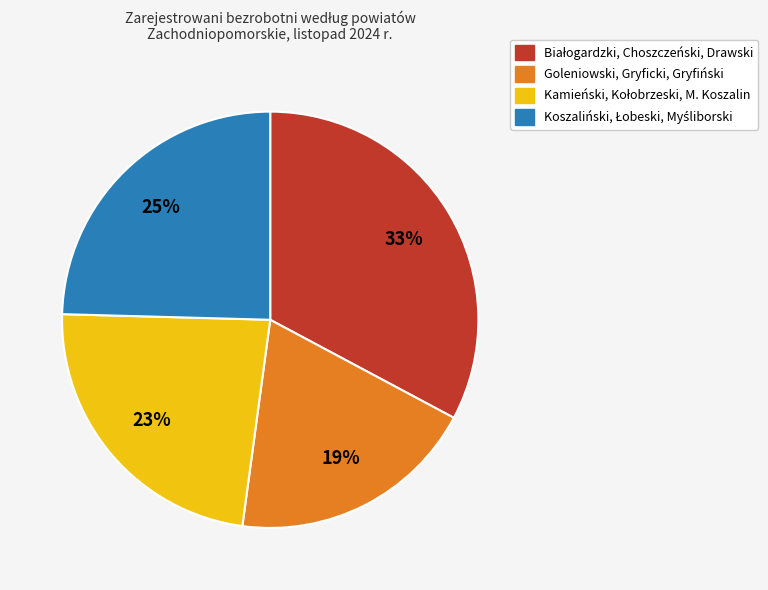

Does any single category account for the majority?

No